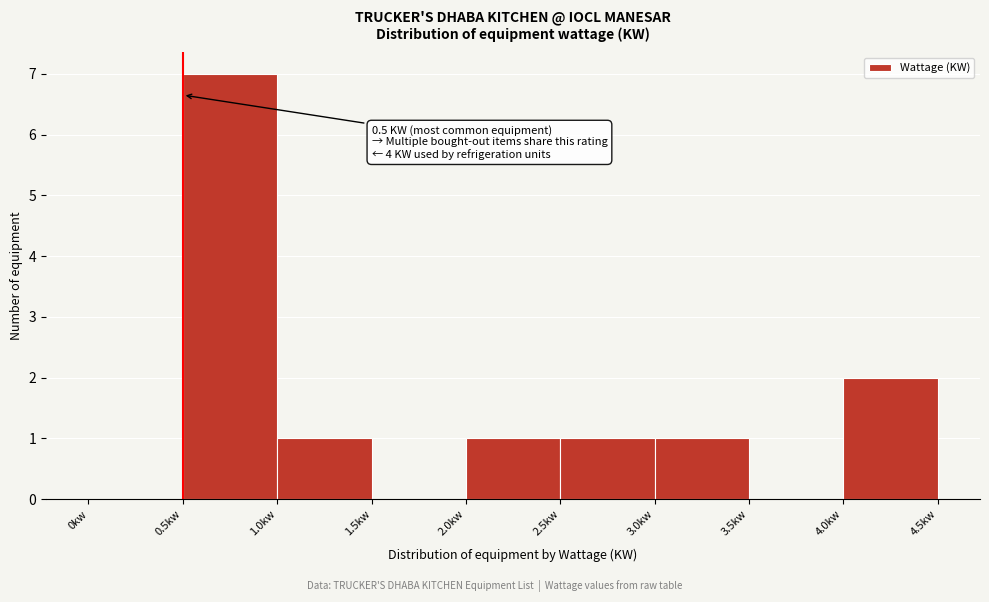

Over which range of the x-axis is the bar tallest?

0.5 to 1.0